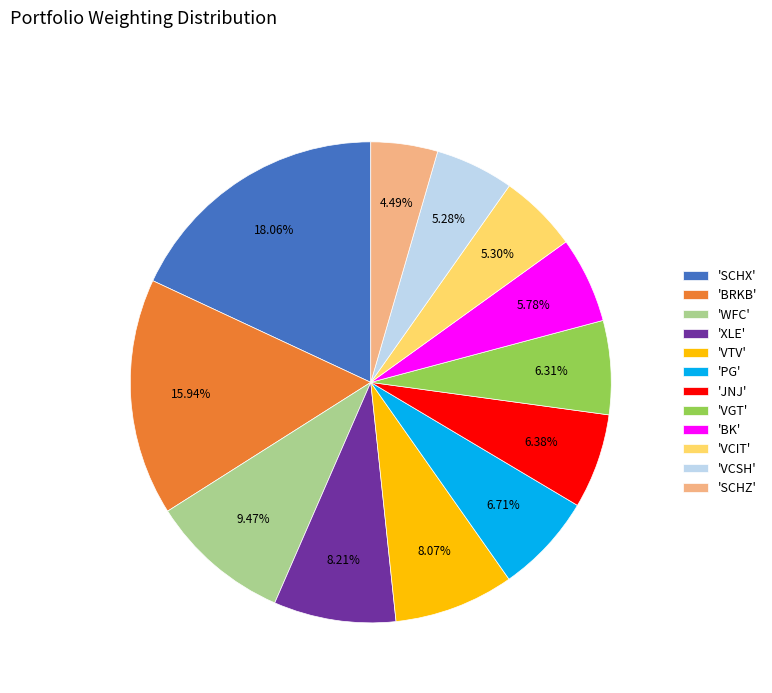

Count the number of slices in the pie.

12